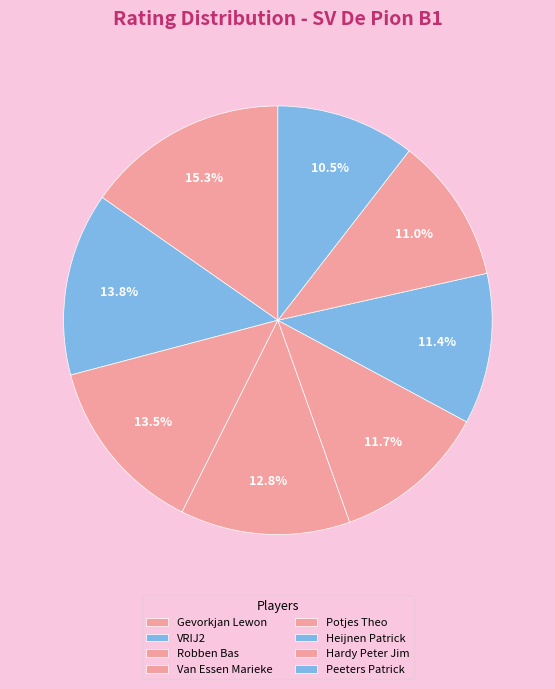

To the nearest percent, what percentage of the pie is Heijnen Patrick?

11%